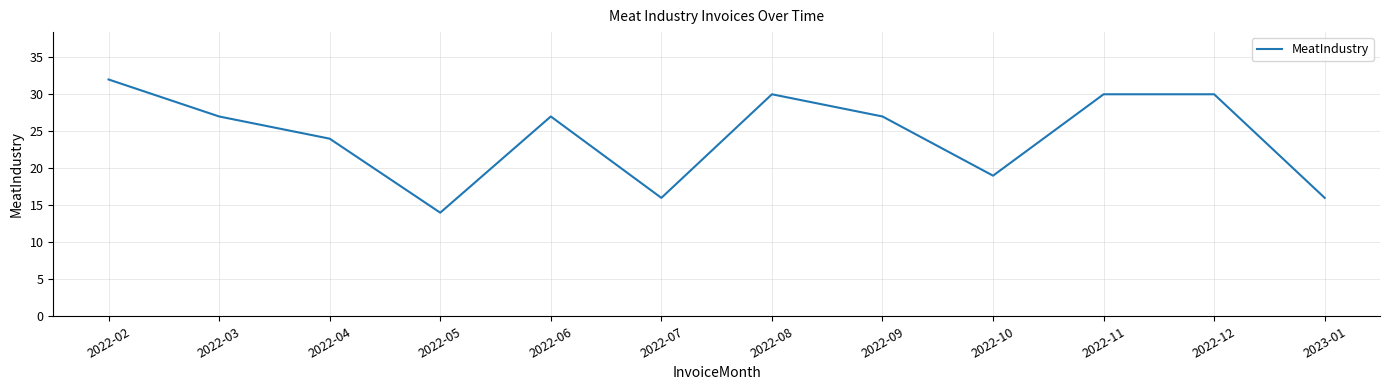

Where is the first local maximum?

2022-06